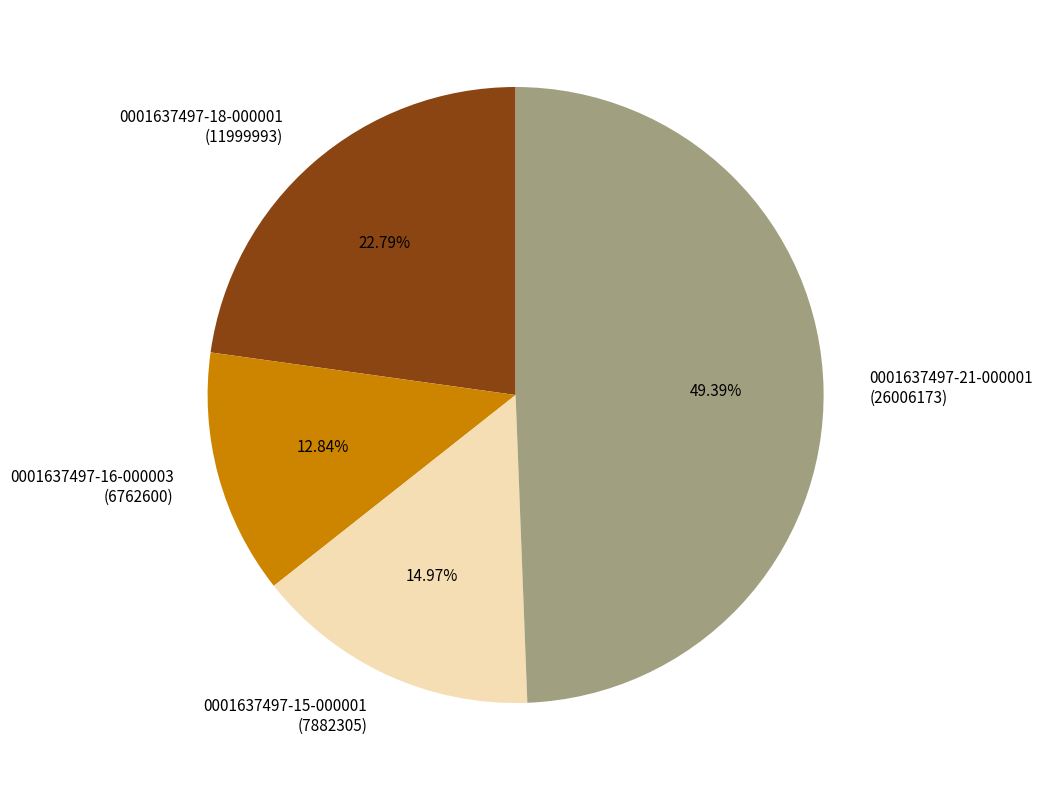

Combined, do 0001637497-18-000001 (11999993) and 0001637497-15-000001 (7882305) account for over 50%?

No